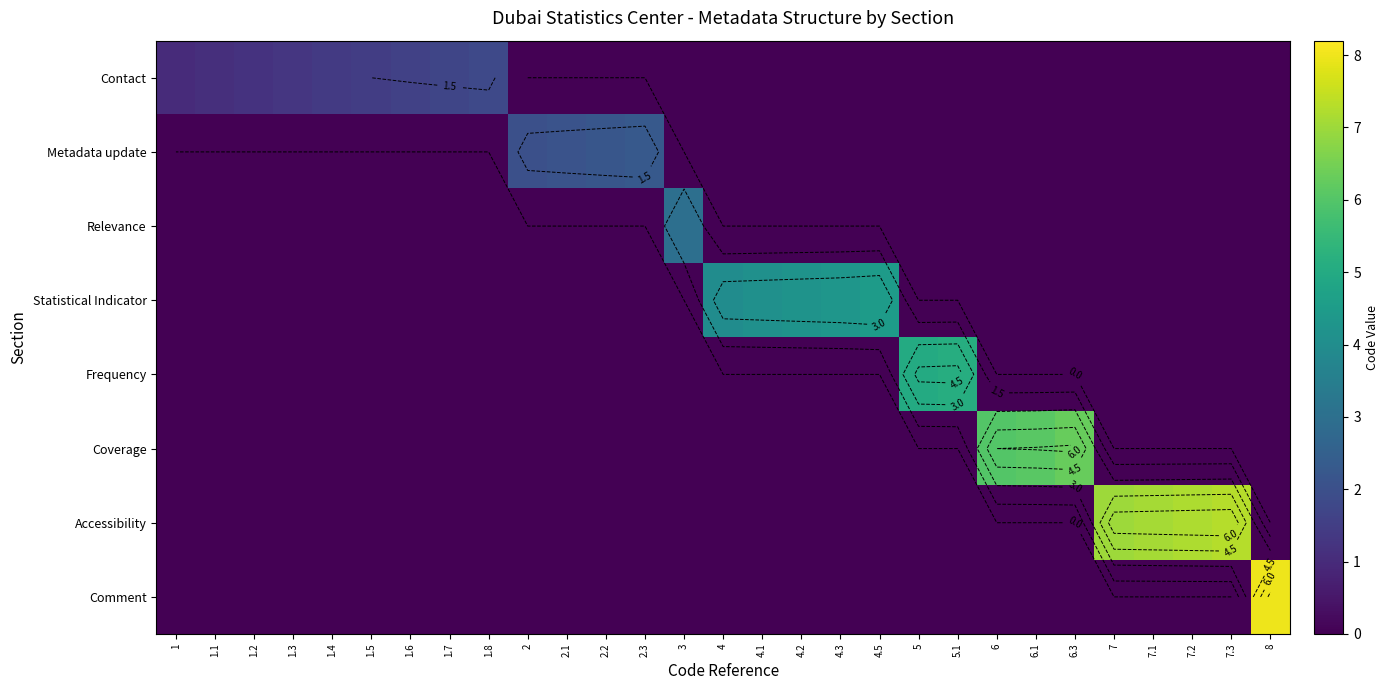

Which has a higher value, 4.2 or 6.3?

4.2